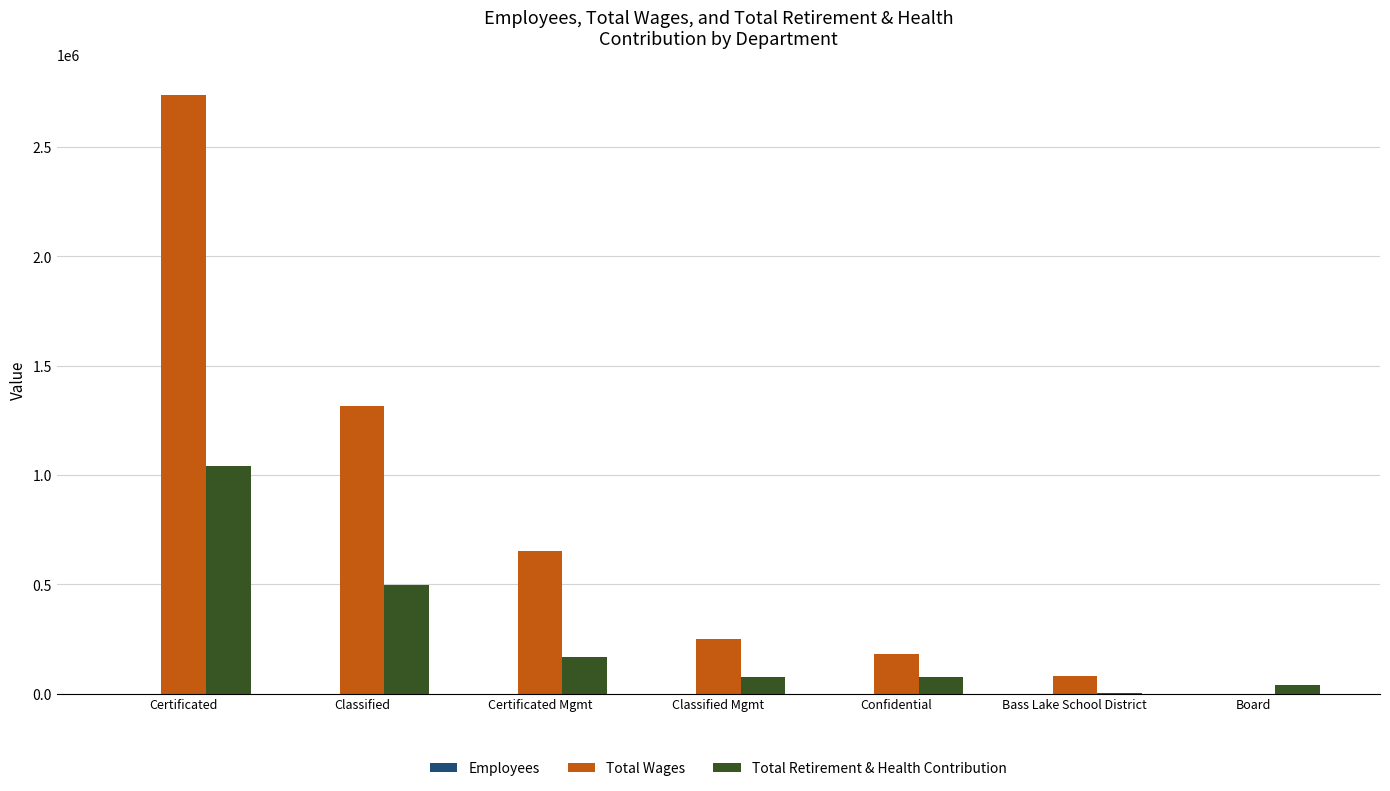

At which category is the sum across all series the highest?

Certificated